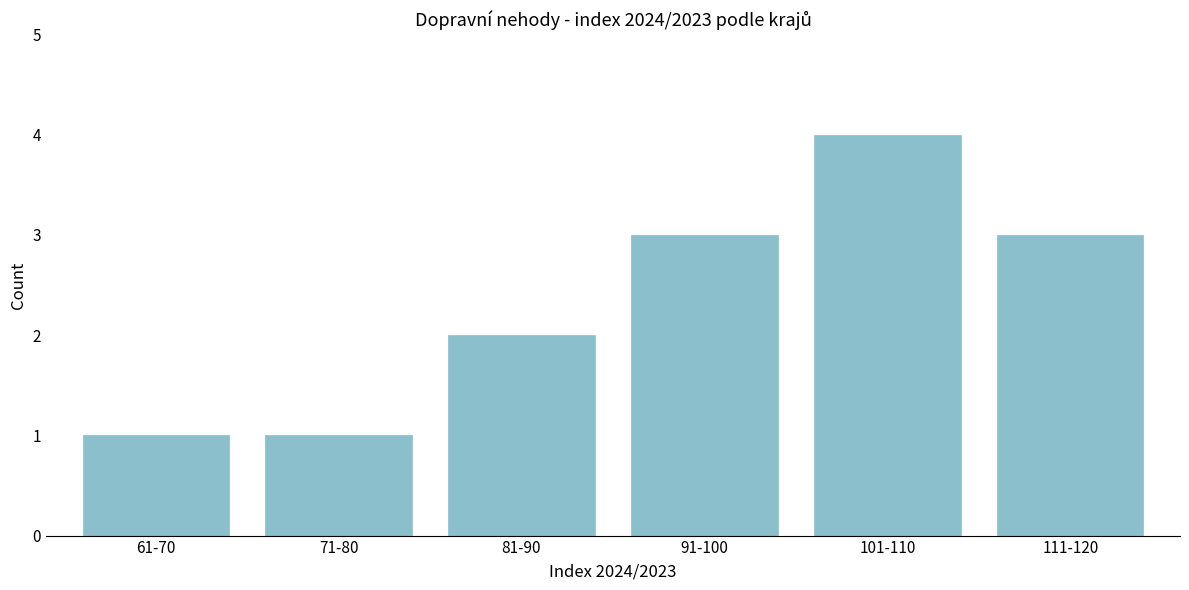

Reading left to right, what are all the values shown in this chart?

1	1	2	3	4	3